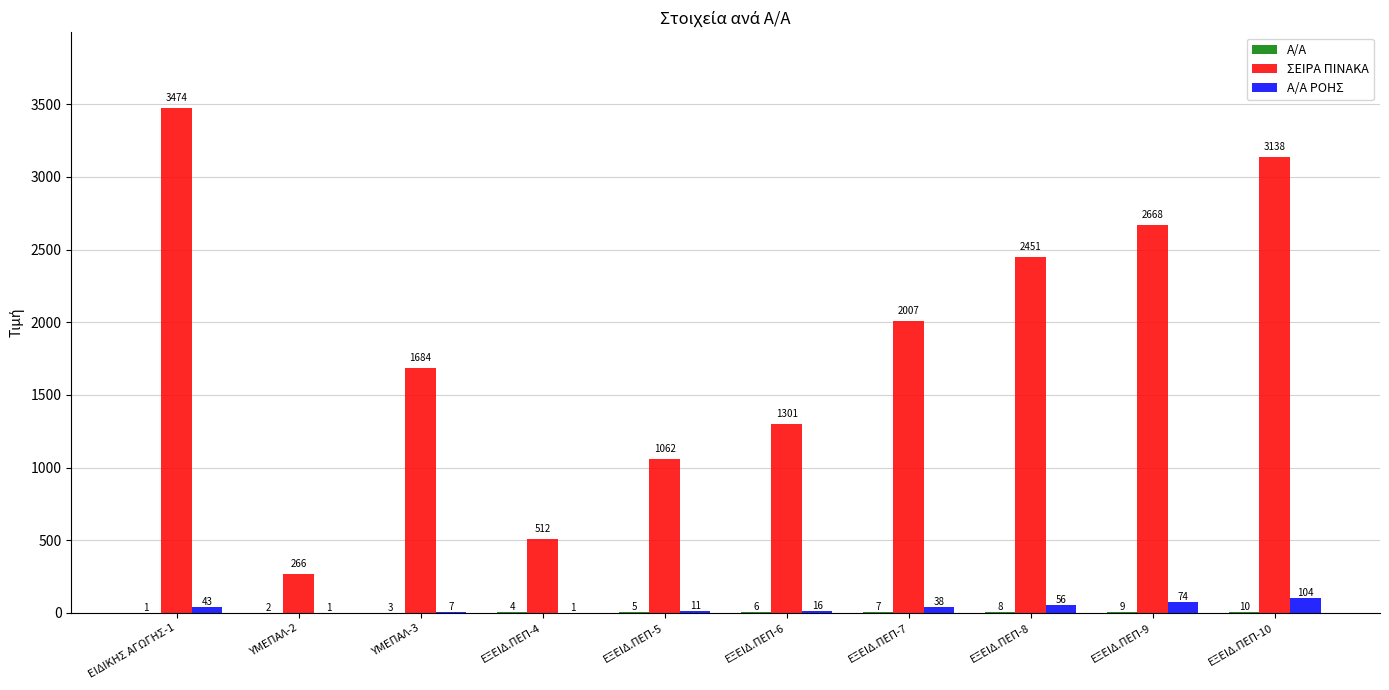

What is the total value across all series at ΕΙΔΙΚΗΣ ΑΓΩΓΗΣ-1?

3518